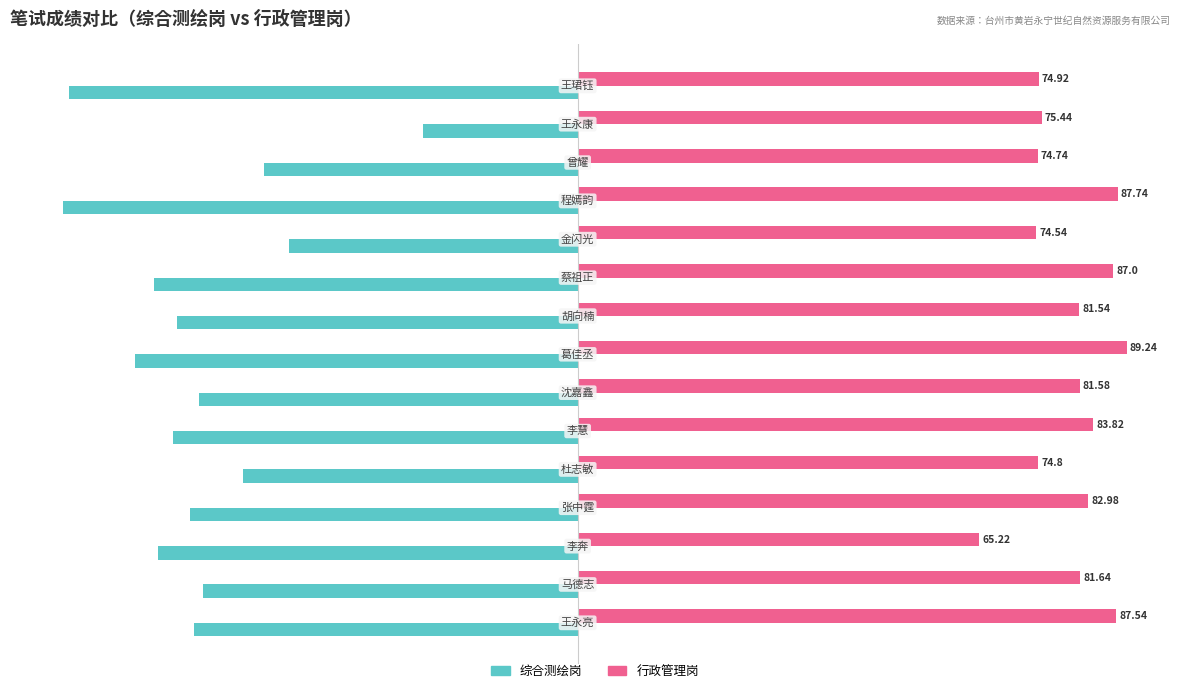

Count the number of data series in this chart.

2